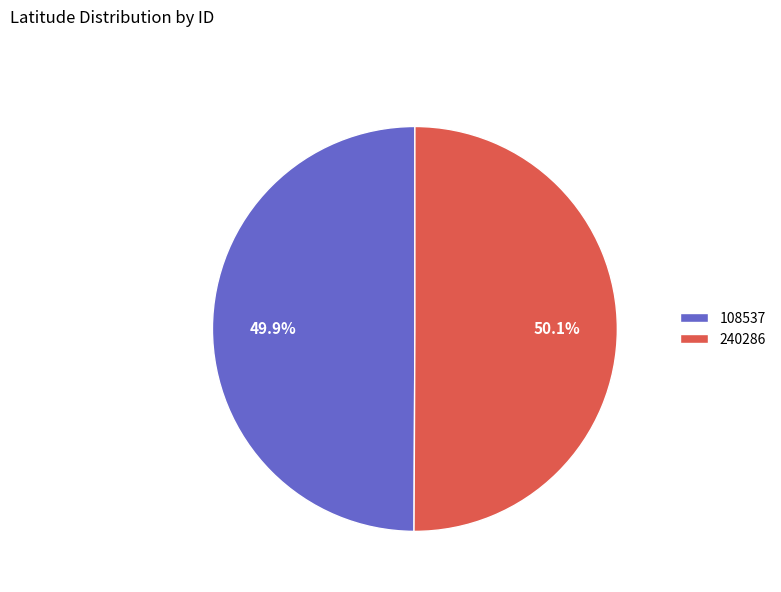

Combined, what portion of the pie is 108537 and 240286?

100.0%